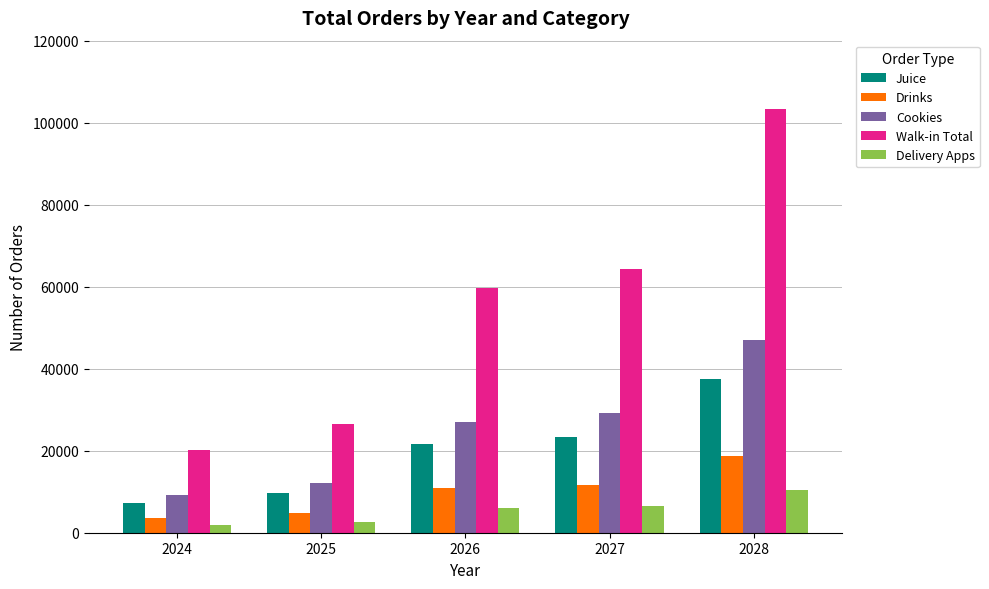

Rank the series by their maximum value, from lowest to highest.

Delivery Apps, Drinks, Juice, Cookies, Walk-in Total